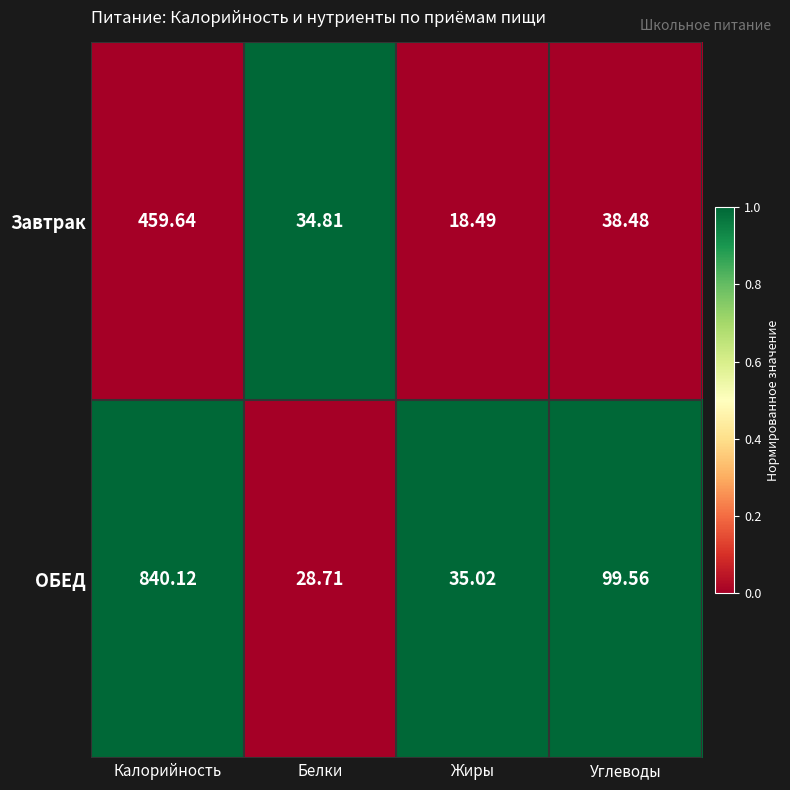

Which category has the lowest value in the ОБЕД series?

Белки